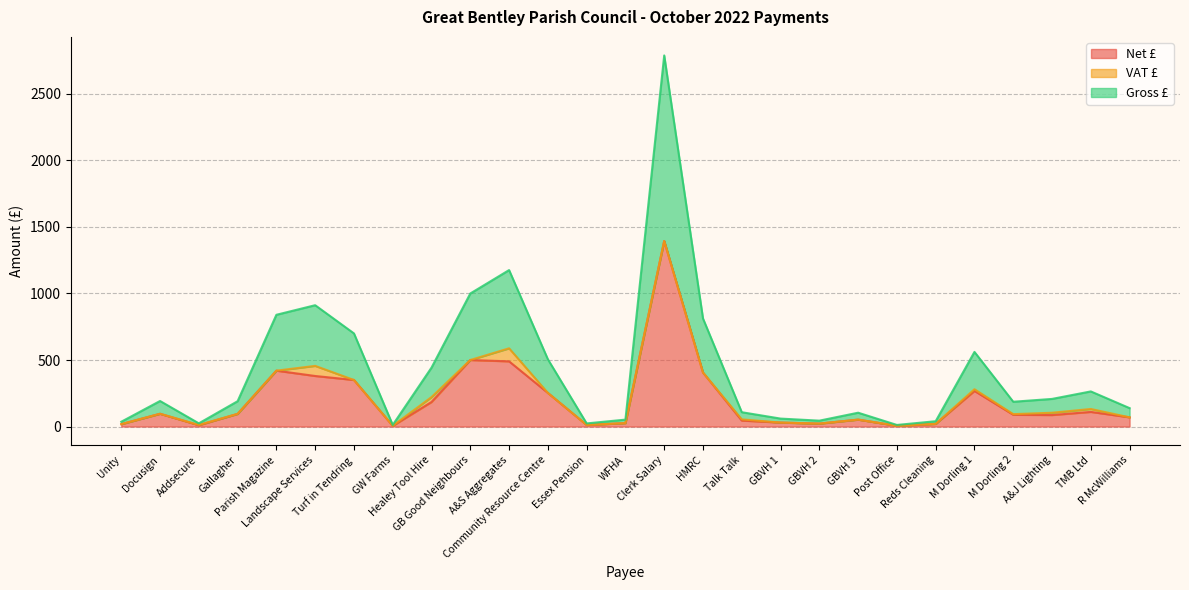

How many interior local peaks does the Net £ series have?

7